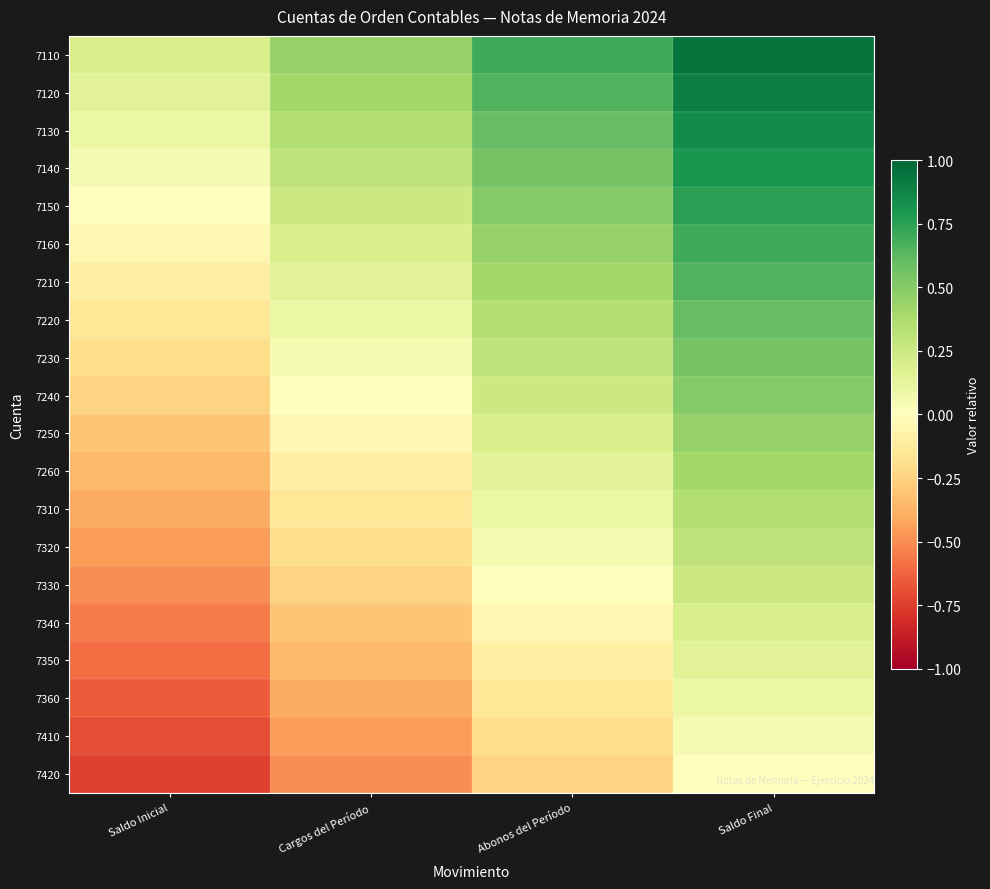

What is the spread (max minus min) of values at Abonos del Período?

0.9